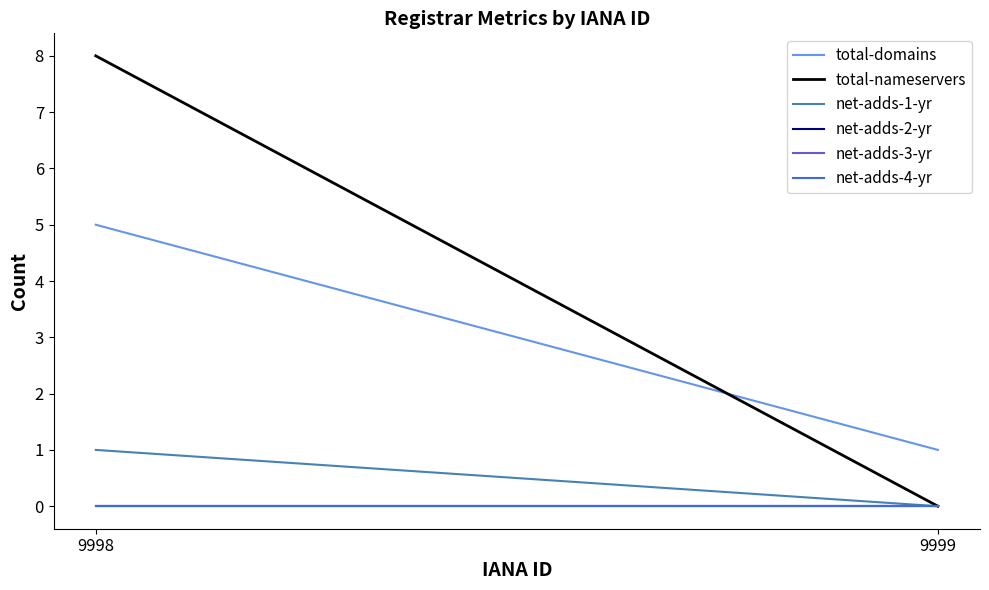

Reading right to left, transcribe all the data shown in this chart.

total-domains: 1	5
total-nameservers: 0	8
net-adds-1-yr: 0	1
net-adds-2-yr: 0	0
net-adds-3-yr: 0	0
net-adds-4-yr: 0	0